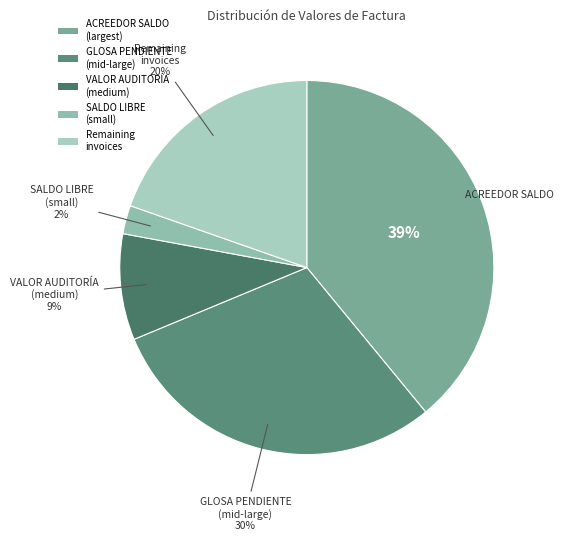

What is the largest slice in the pie chart?

ACREEDOR SALDO (largest)